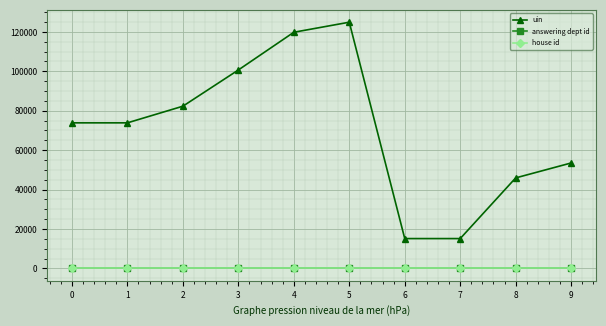

True or false: house id and uin cross at least once.

False